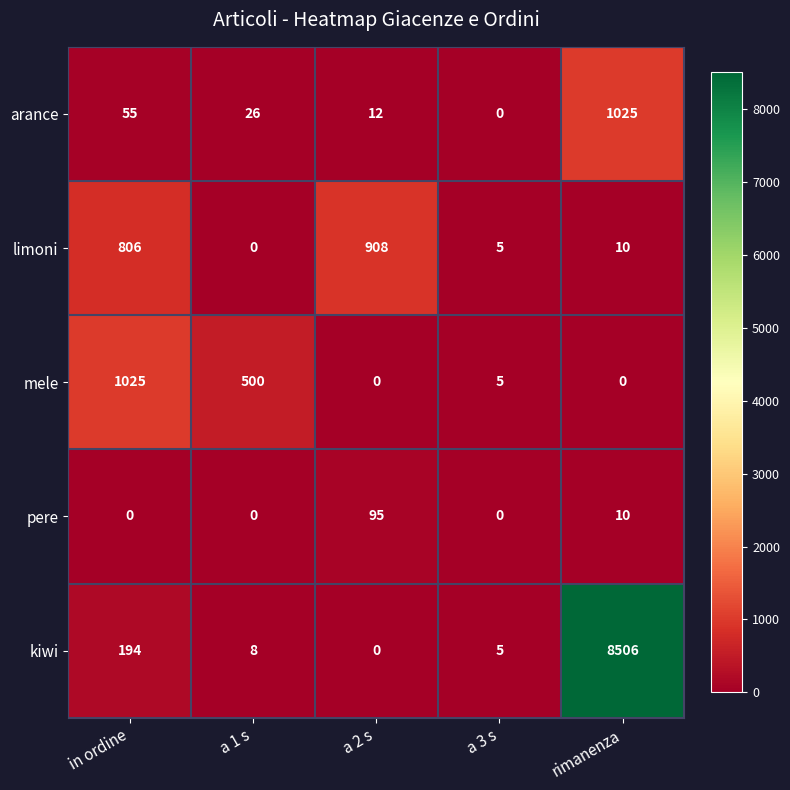

What is the sum of the pere values at a 2 s and a 1 s?

95